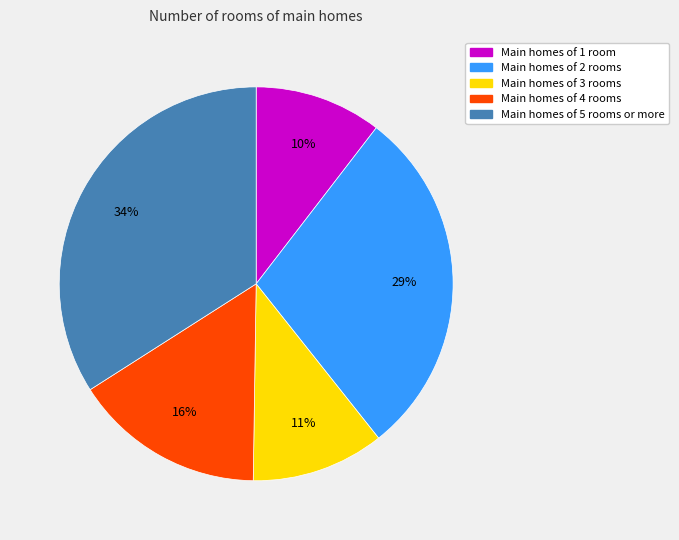

How many segments does this pie chart have?

5